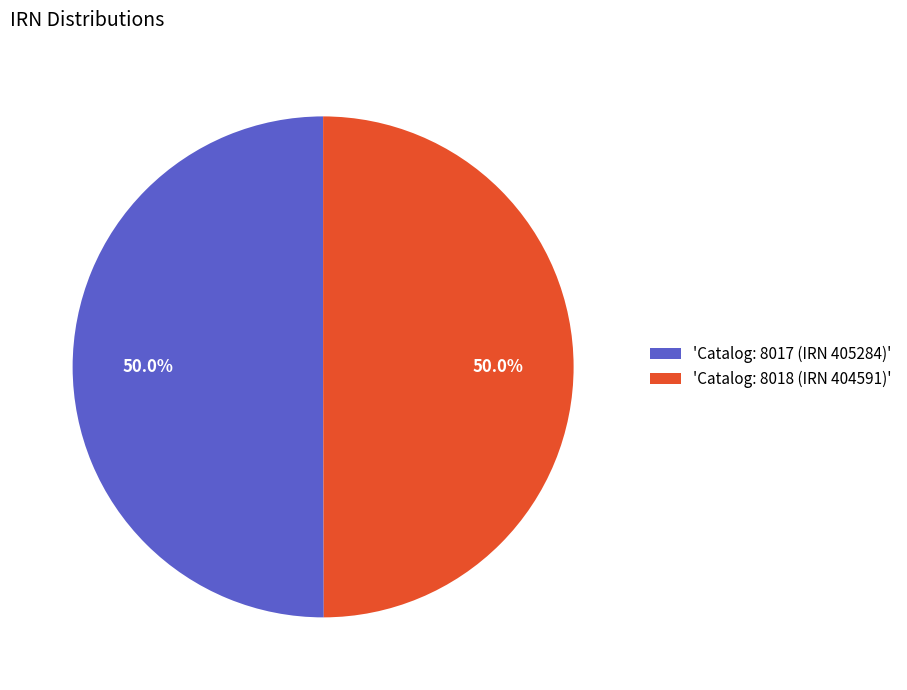

What is the ratio of the value at 'Catalog: 8018 (IRN 404591)' to the value at 'Catalog: 8017 (IRN 405284)'?

1.0